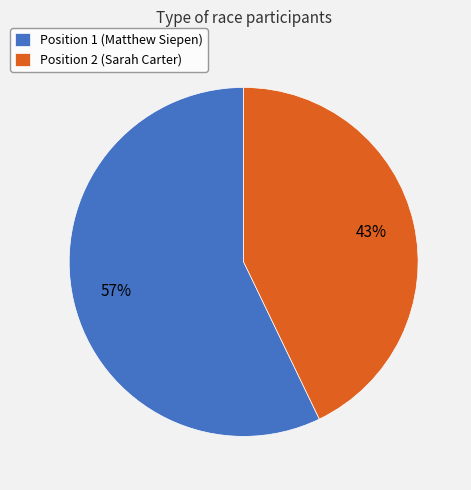

To the nearest percent, what percentage of the pie is Position 1 (Matthew Siepen)?

57%